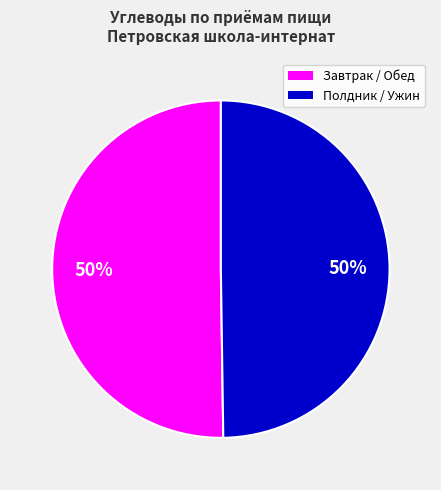

To the nearest percent, what is the average slice percentage?

50%